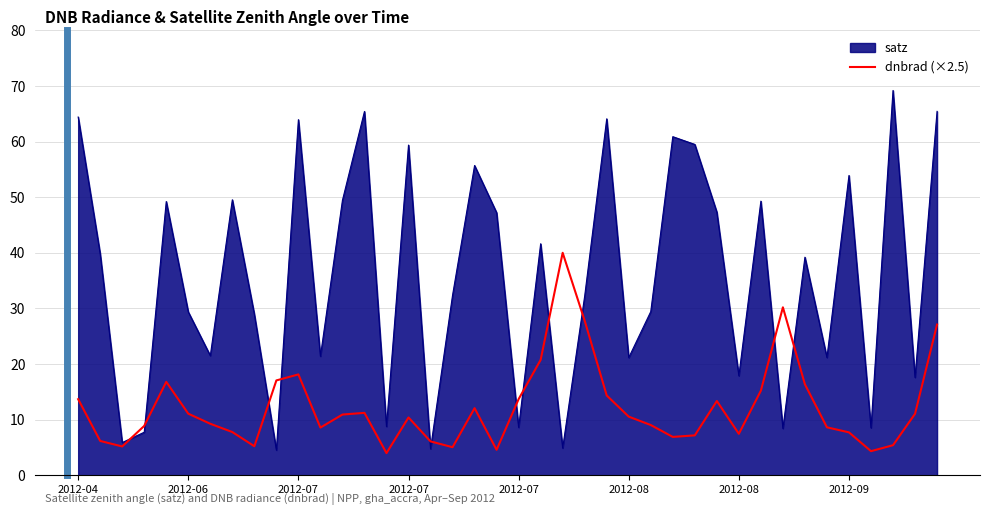

What is the smallest value displayed?

4.0